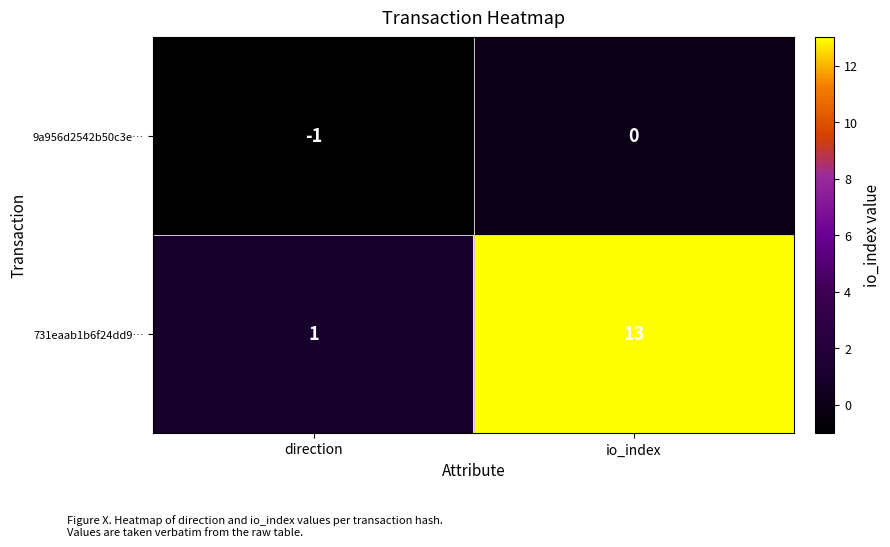

Which series has the widest spread of values?

731eaab1b6f24dd9…